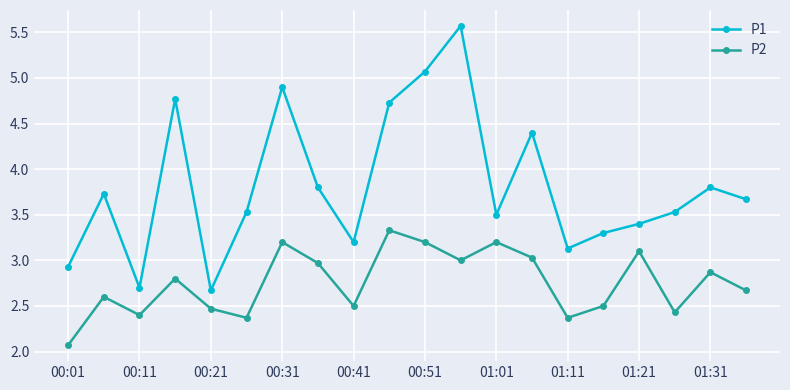

How many lines are shown in the chart?

2